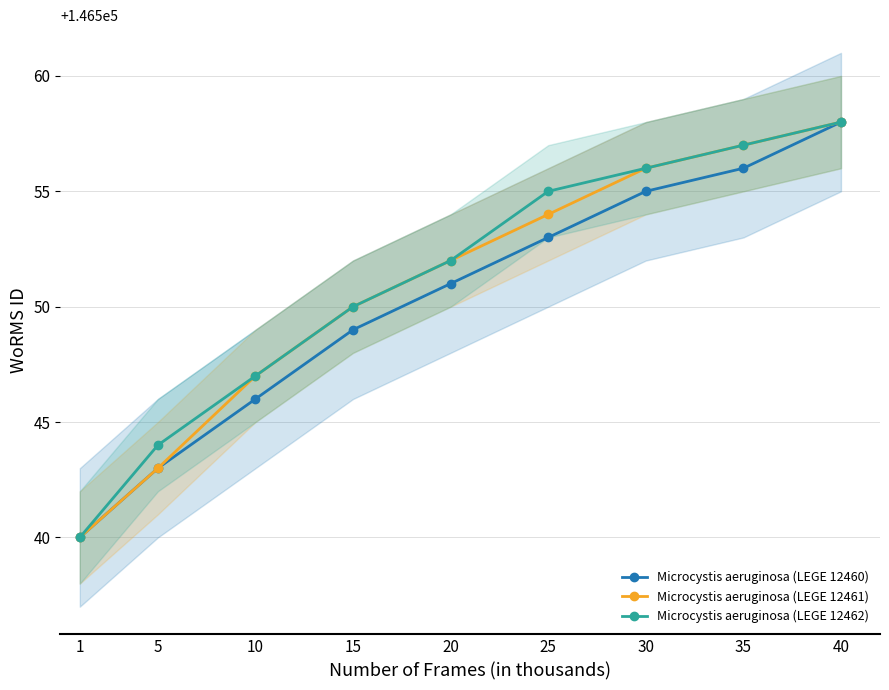

What is the difference between the highest and lowest values at 25?

2